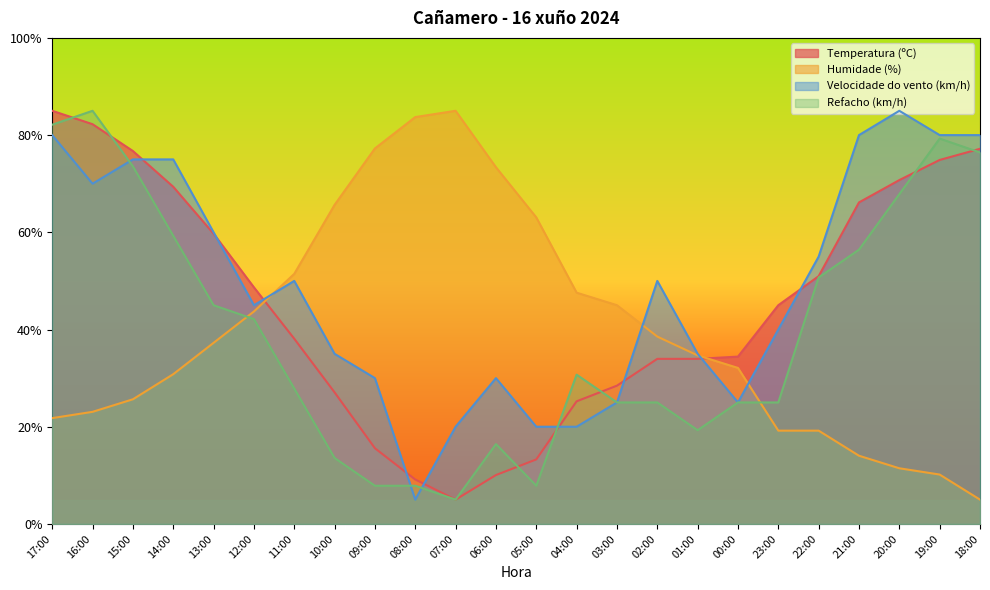

Which series ends up on top after the final intersection of Velocidade do vento (km/h) and Temperatura (ºC)?

Velocidade do vento (km/h)